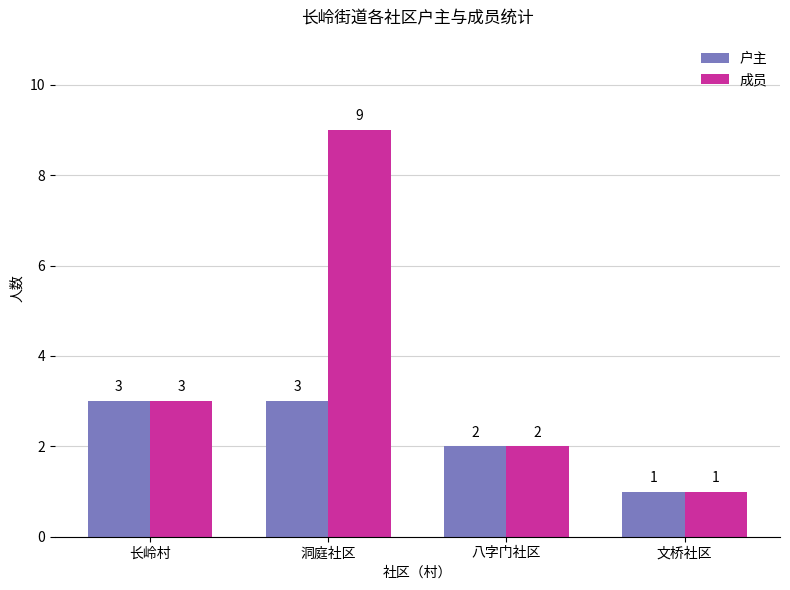

How many distinct data groups are displayed?

2